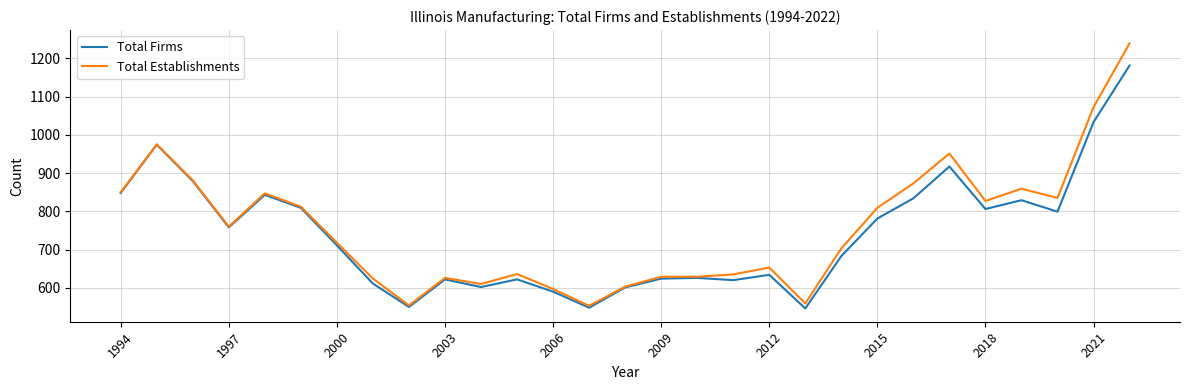

What is the smallest value displayed?

546